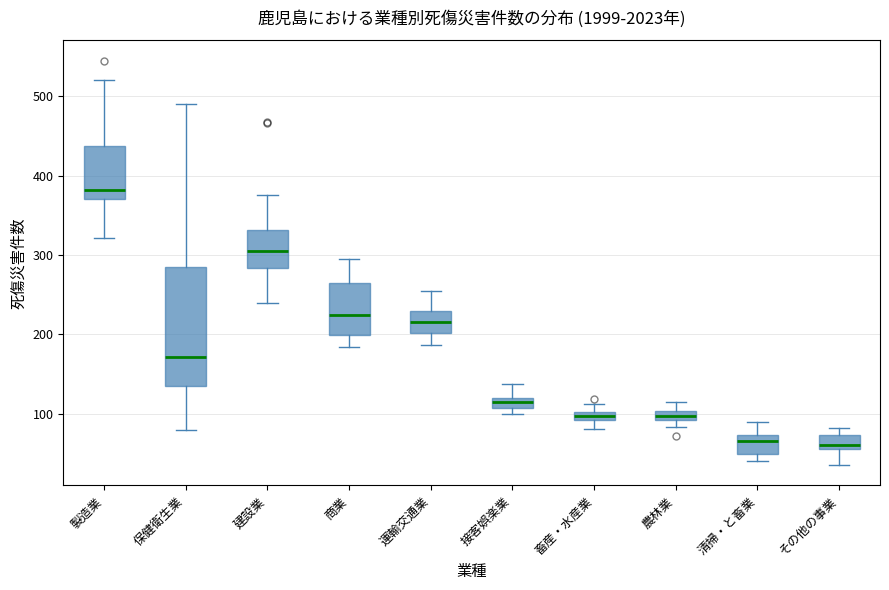

Where does the median line of the box for 建設業 sit on the y-axis? The values are not printed on the chart, so give them approximately, as read against the axis.

310